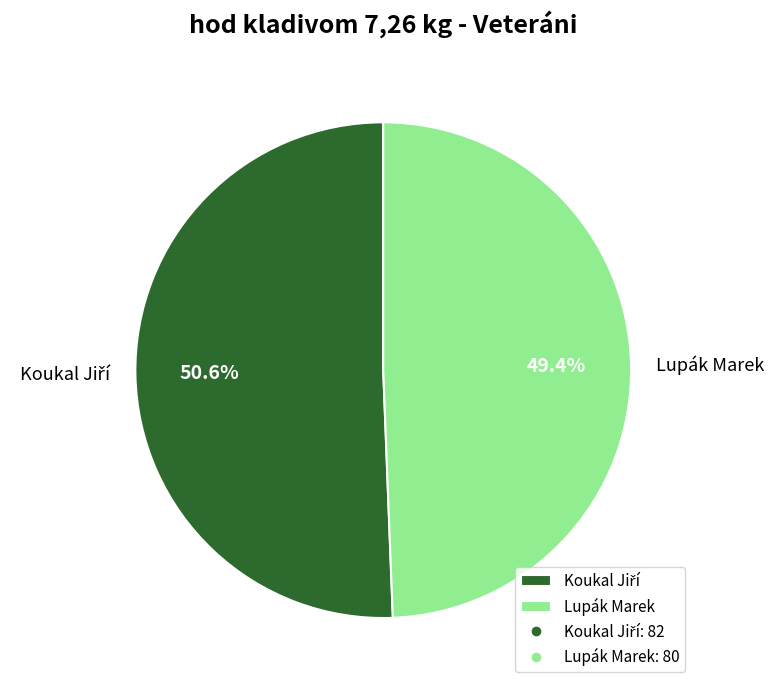

Which slice is the smallest?

Lupák Marek